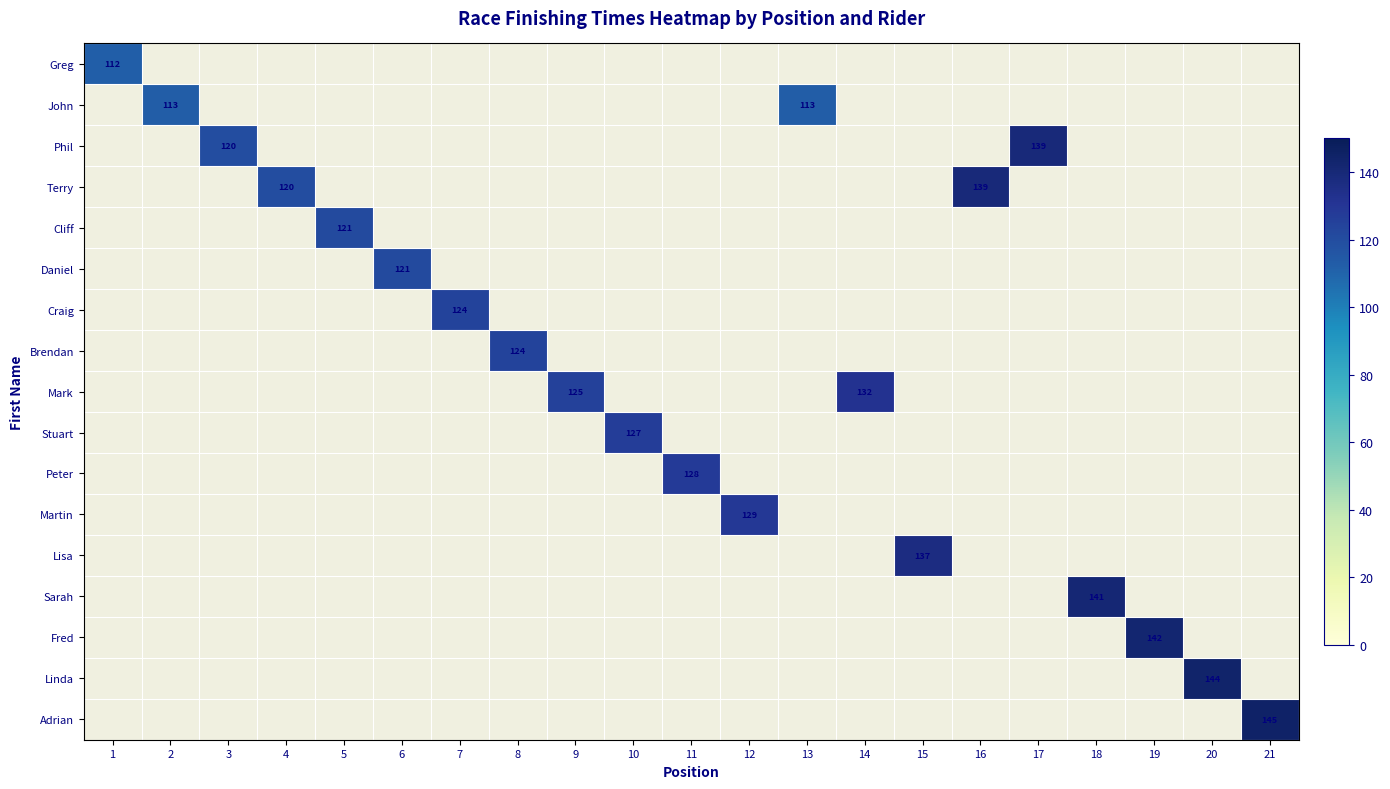

The value of Stuart at 10 is 65. True or false?

False